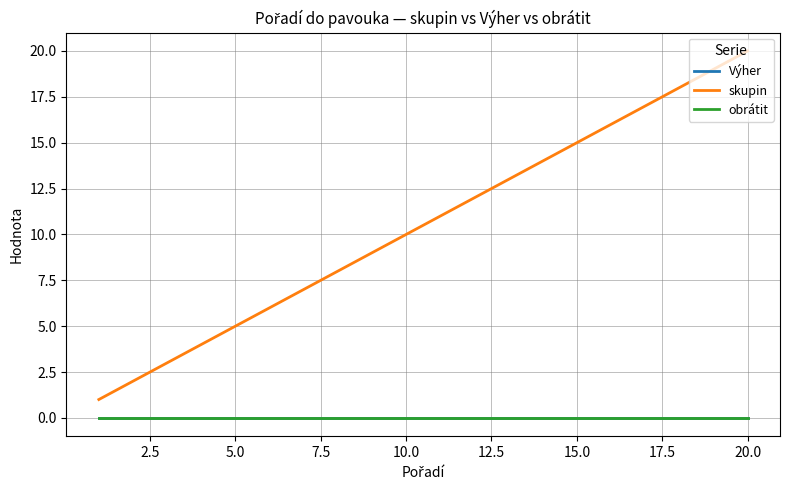

Which series has the largest total across all categories?

skupin